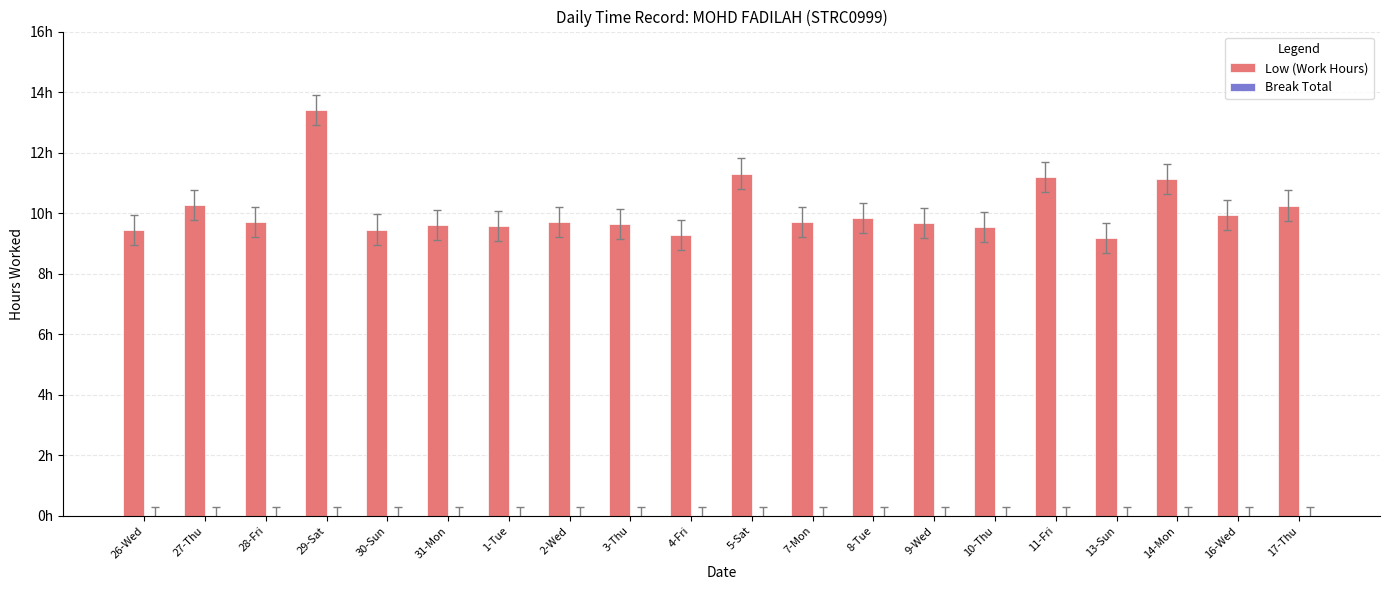

Are the bars horizontal?

No